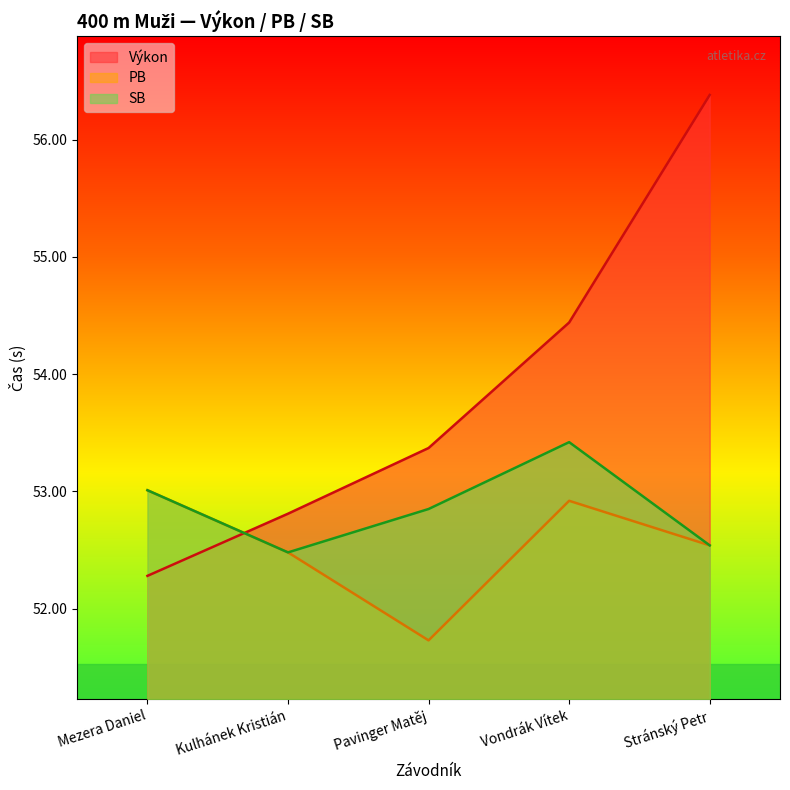

What are all the series names shown in the legend?

Výkon, PB, SB